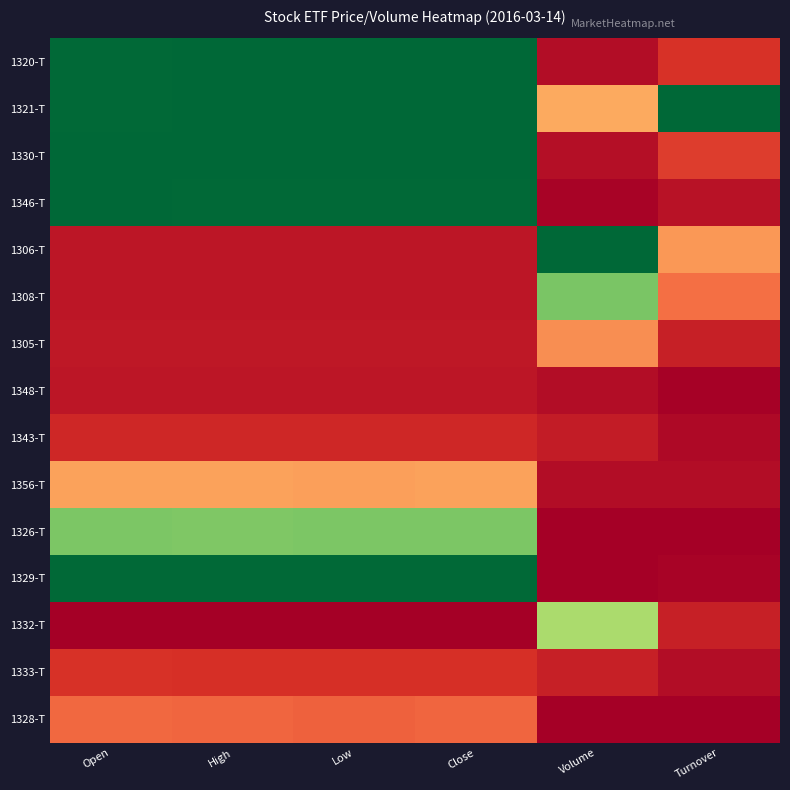

Which has a higher value, Turnover or Open?

Open